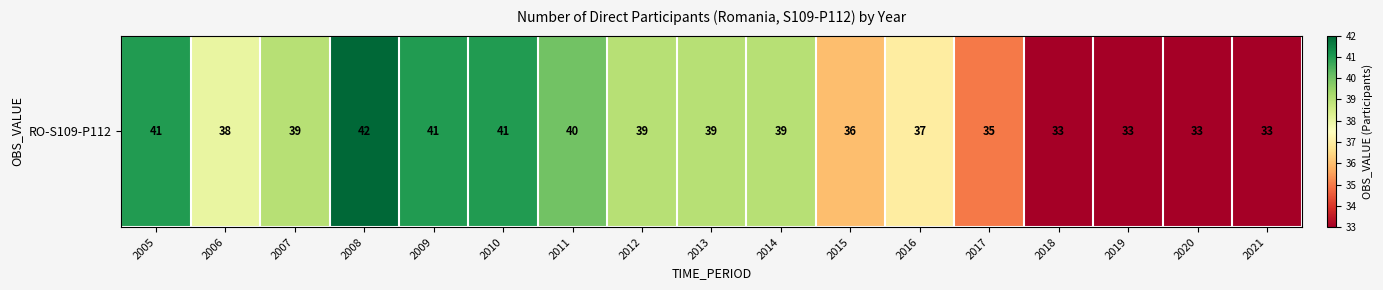

Where is the data nearest to the value 37?

2016